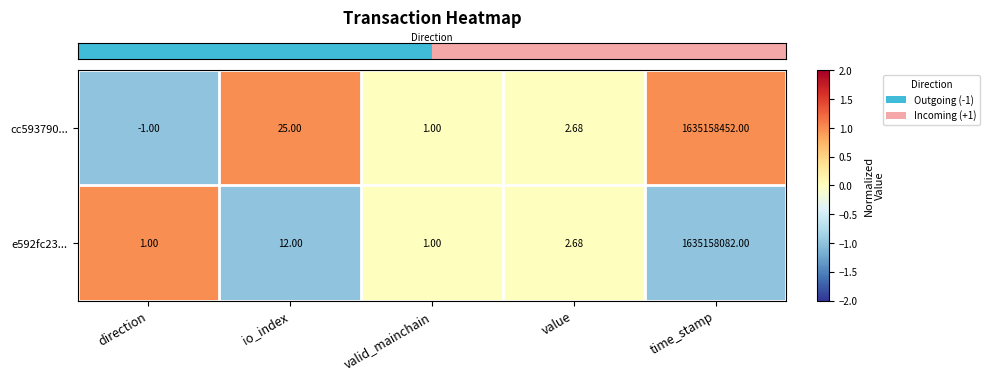

At which label does cc593790... reach its peak?

time_stamp